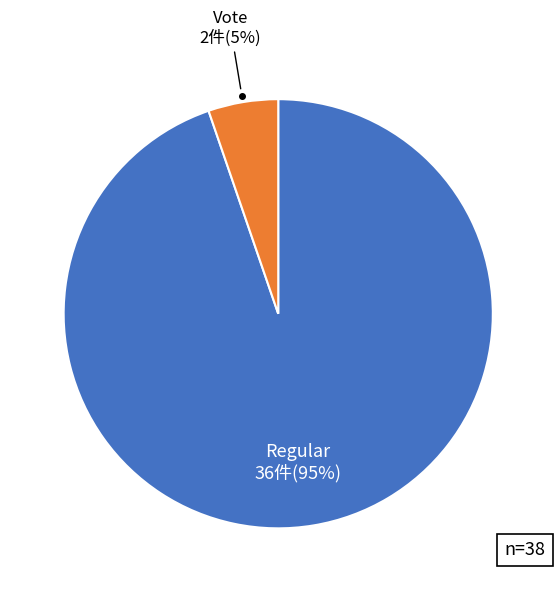

Is there a majority slice in this chart?

Yes